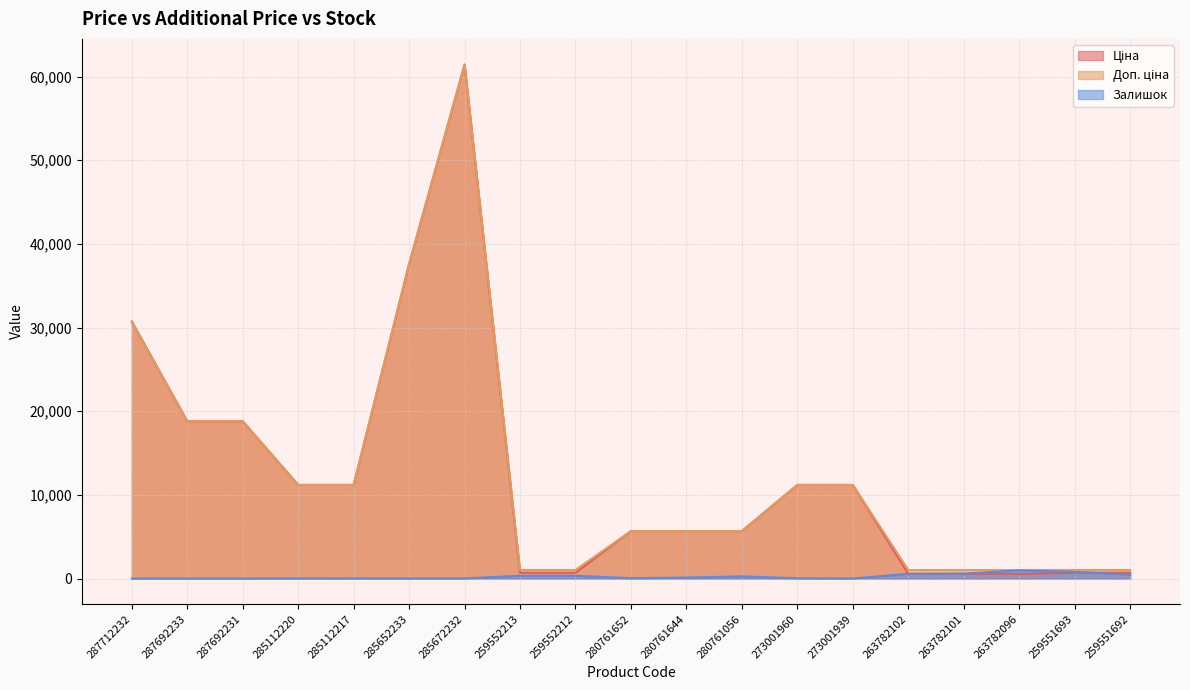

What is the highest value of the Ціна series?

61434.3